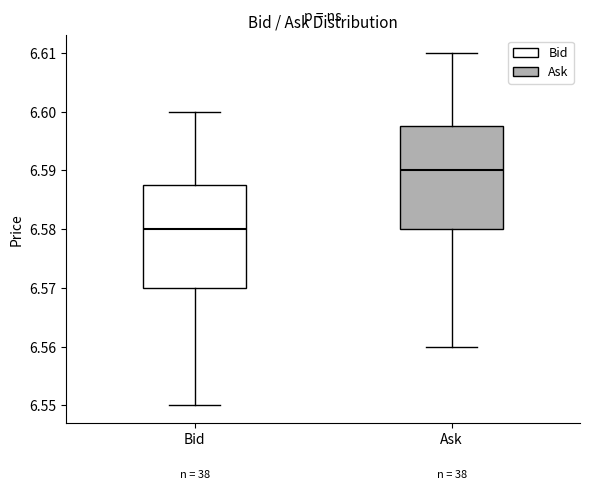

Reading left to right, read every box against the y-axis: the position of its median line, the range the box covers, and the ends of its whiskers. The values are not printed on the chart, so give them approximately, as read against the axis.

Bid: median 6.580, box 6.570 to 6.588, whiskers 6.550 to 6.600
Ask: median 6.590, box 6.580 to 6.598, whiskers 6.560 to 6.610